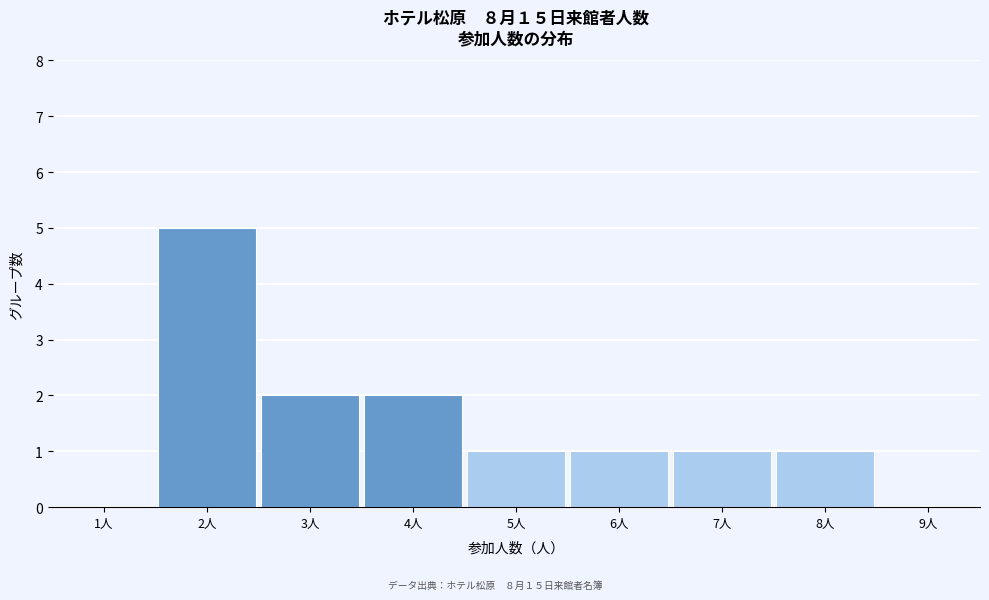

Reading left to right, extract all data points from this chart.

1人=0	2人=5	3人=2	4人=2	5人=1	6人=1	7人=1	8人=1	9人=0